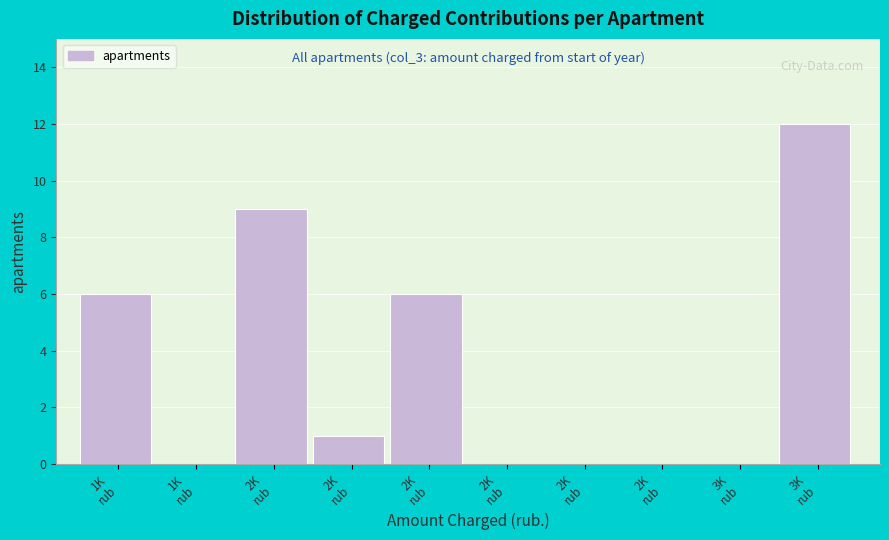

How many categories are shown in the chart?

10